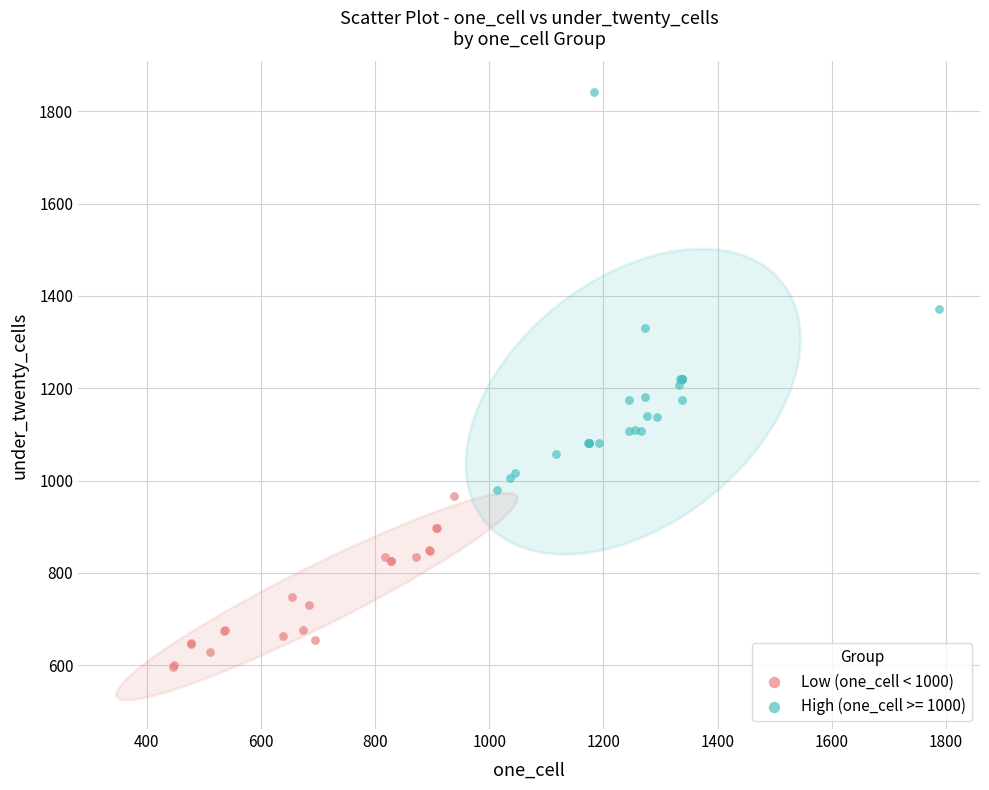

Which series reaches the minimum Y coordinate?

Low (one_cell < 1000)